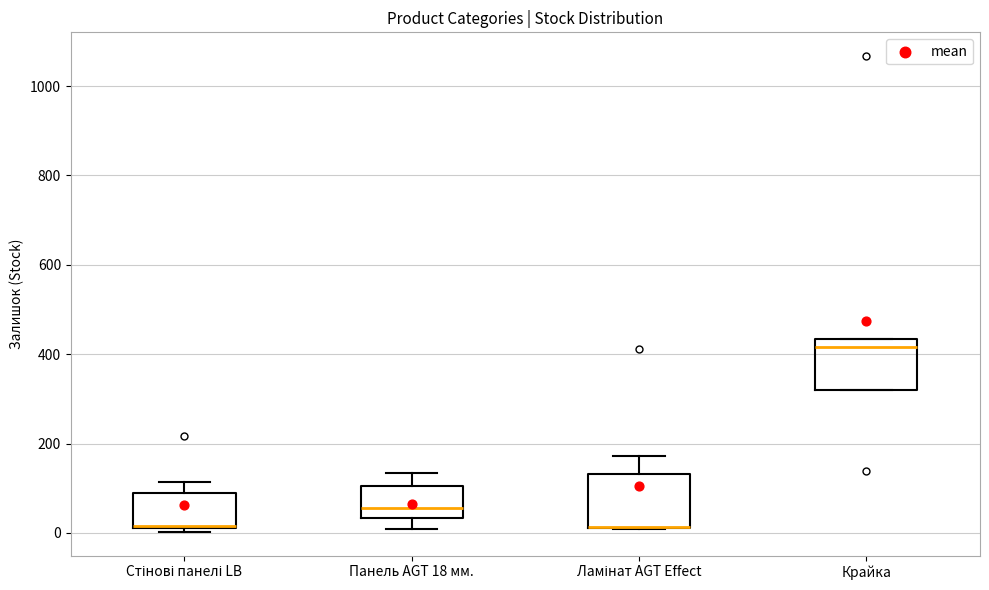

Reading left to right, transcribe this box plot: for each box, give where its median line is, the range the box spans, and where its two whiskers end, as read against the y-axis. The values are not printed on the chart, so give them approximately, as read against the axis.

Стінові панелі LB: median 20, box 20 to 100, whiskers 0 to 120
Панель AGT 18 мм.: median 60, box 40 to 100, whiskers 0 to 140
Ламінат AGT Effect: median 20 (drawn on the box's lower edge), box 20 to 140, whiskers 0 to 180
Крайка: median 420, box 320 to 440, whiskers 320 to 440